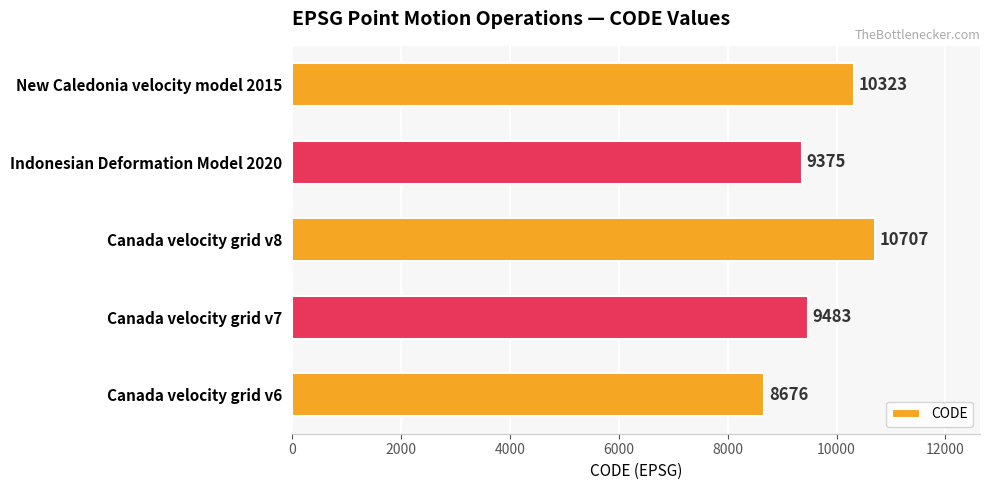

True or false: the data shows 10323 at New Caledonia velocity model 2015.

True